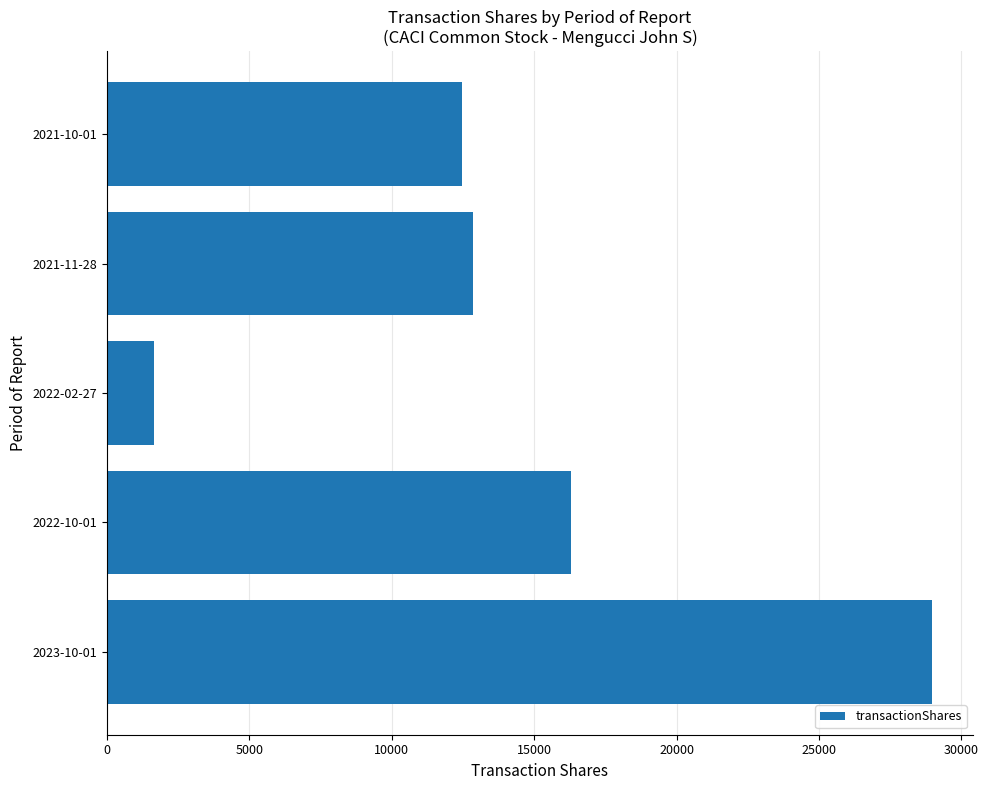

Which has a higher value, 2021-10-01 or 2022-02-27?

2021-10-01